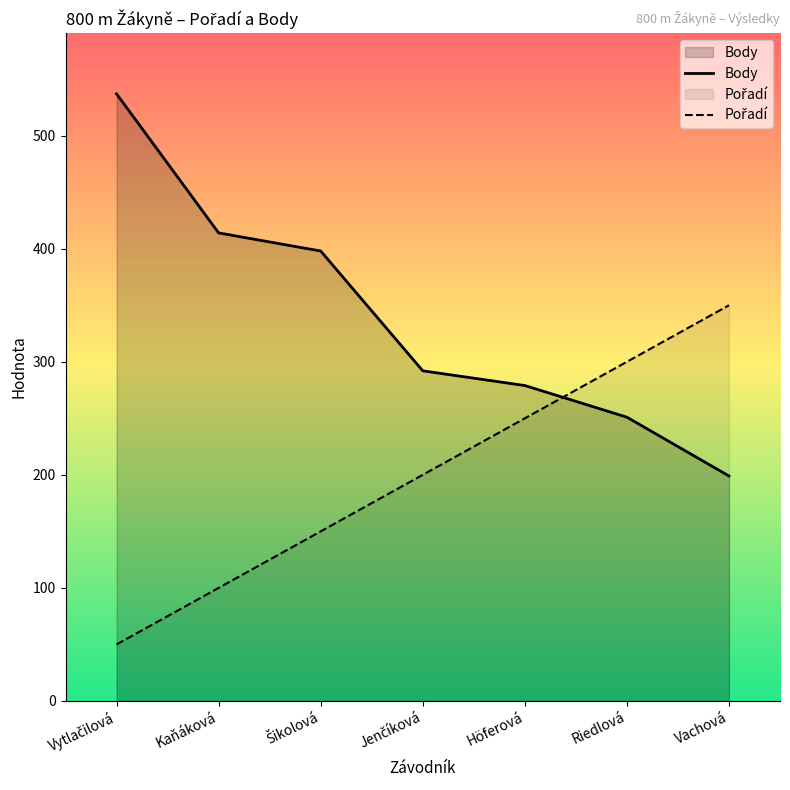

Which label corresponds to the largest value in the chart?

Vytlačilová